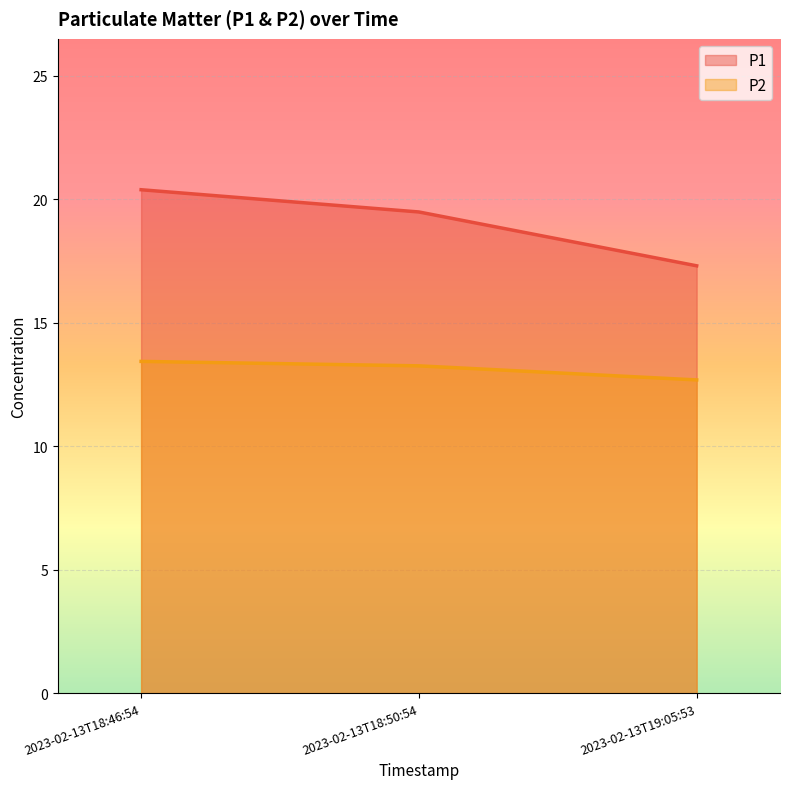

What is the maximum value for P2?

13.4